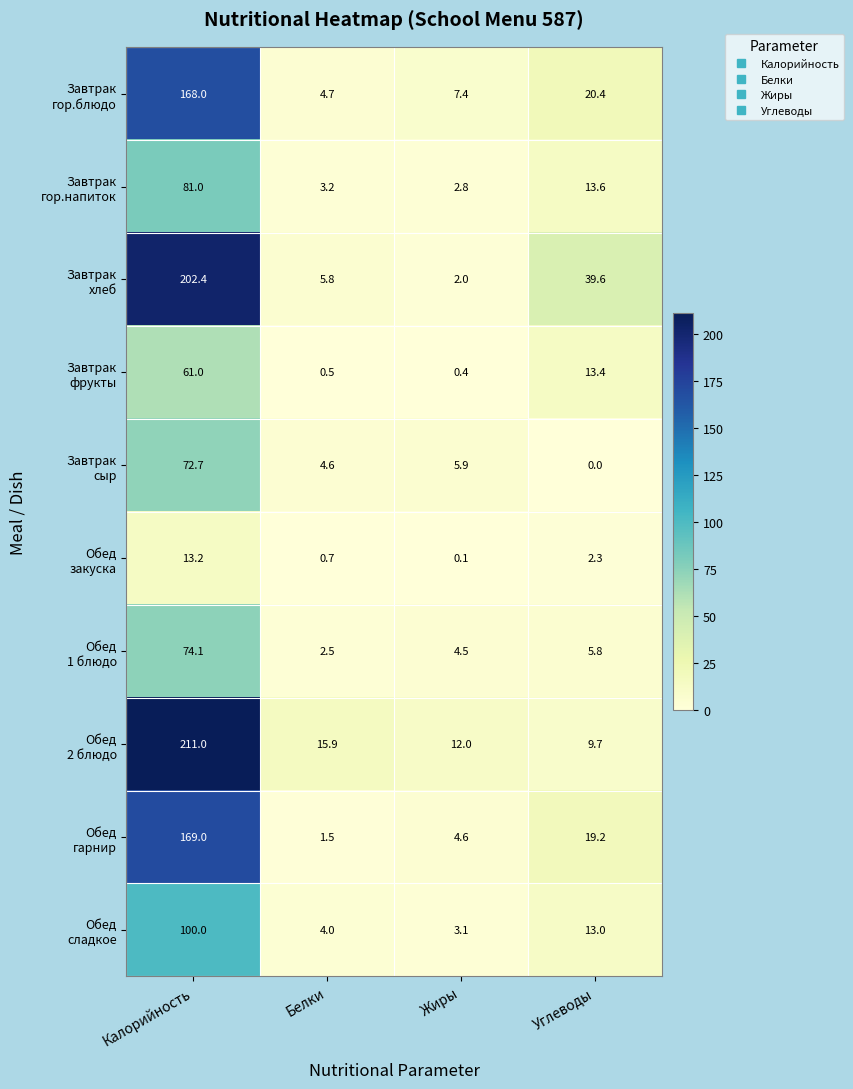

What is the difference between the highest and lowest values at Жиры?

11.9